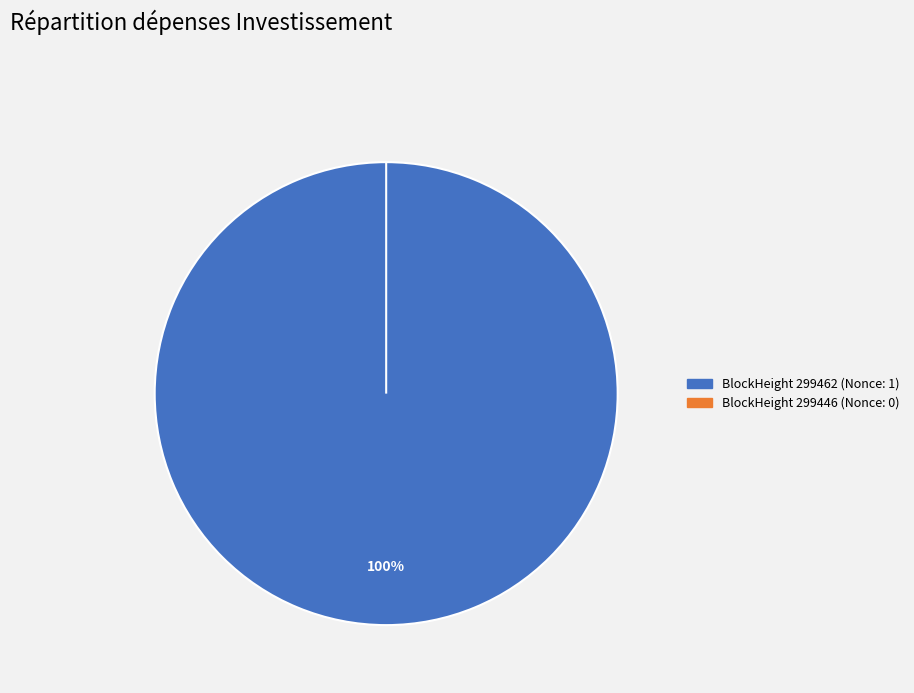

Count the number of slices in the pie.

2